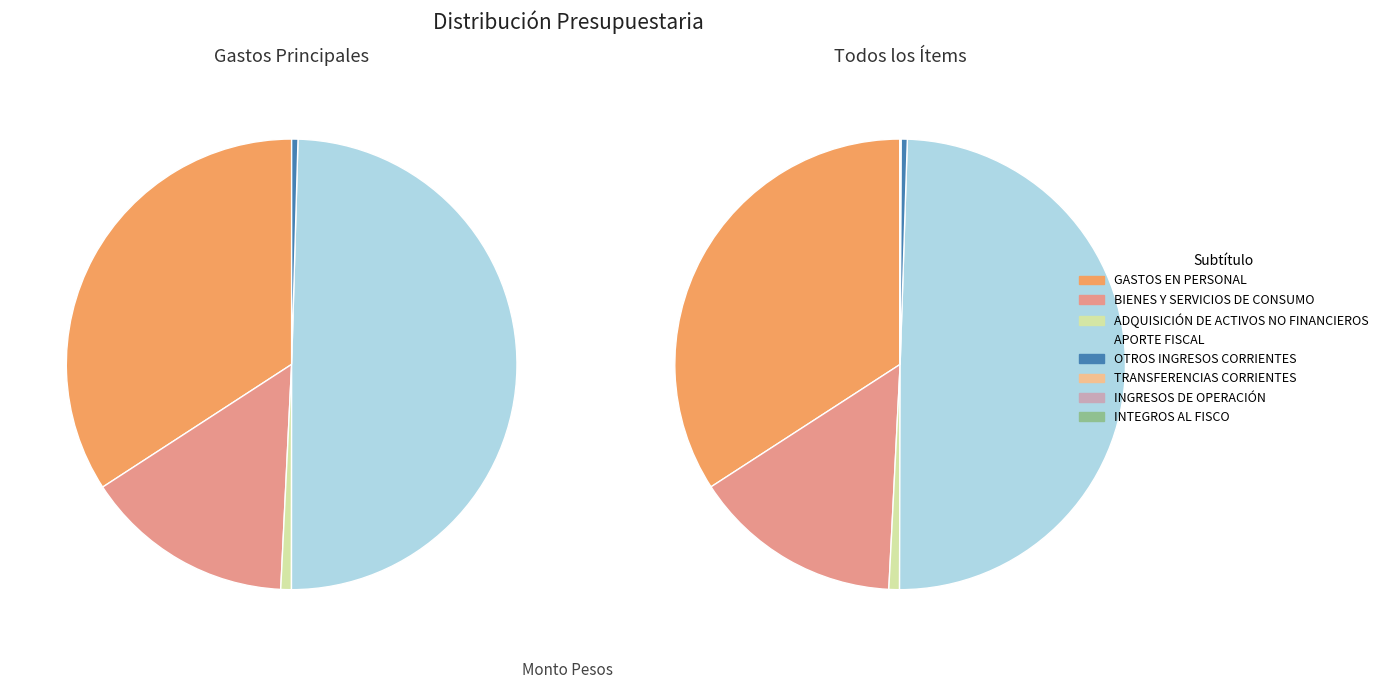

Which slice is the largest?

APORTE FISCAL